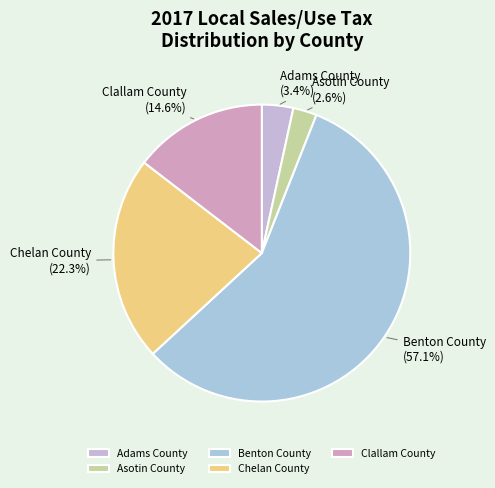

Which has a higher value, Asotin County or Chelan County?

Chelan County